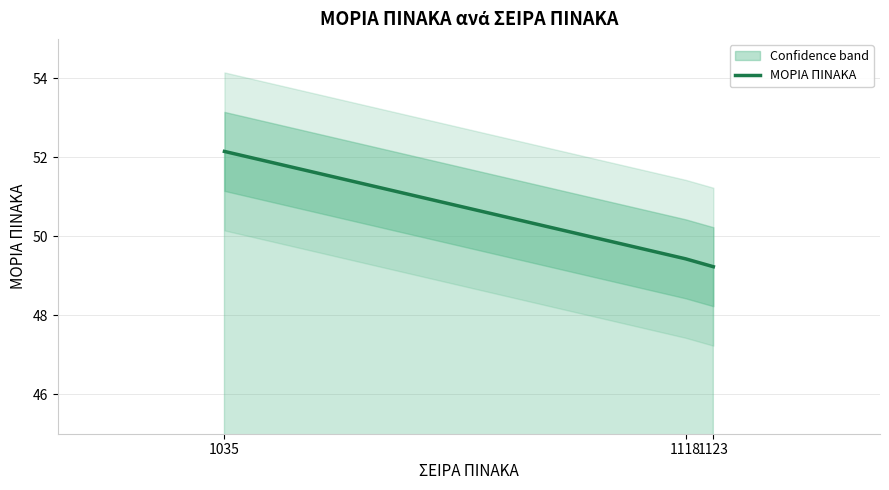

What is the change in value from 1035 to 1123?

-2.9